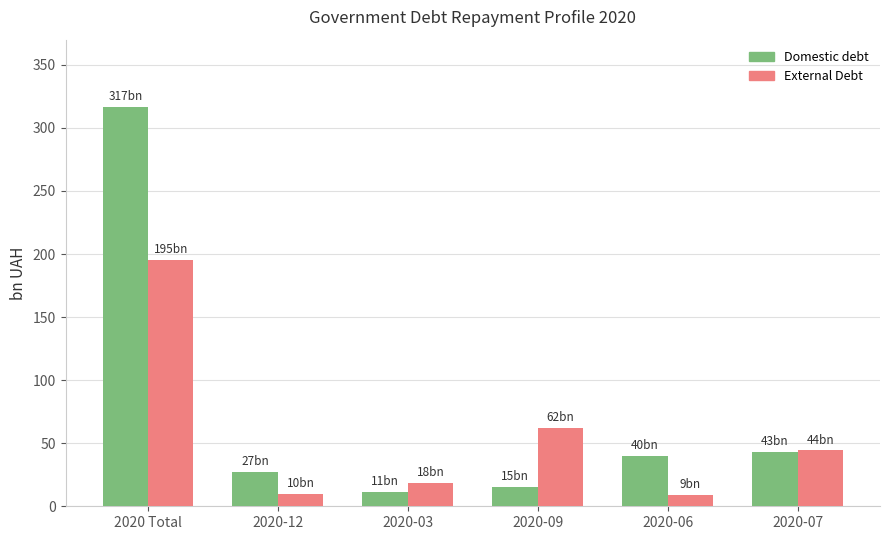

Rank the series at 2020 Total from lowest to highest value.

External Debt, Domestic debt